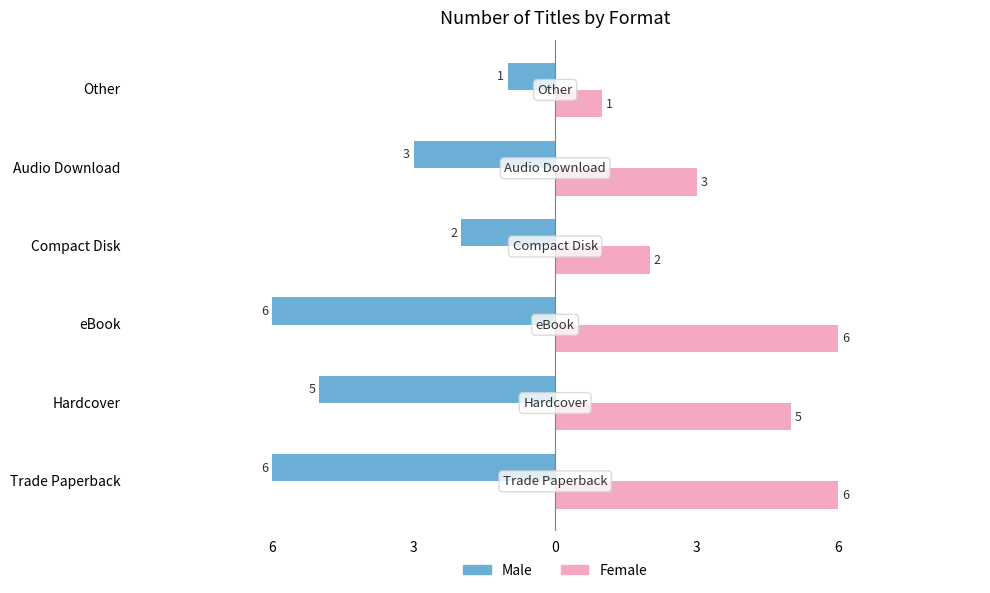

What are all the series names shown in the legend?

Male, Female